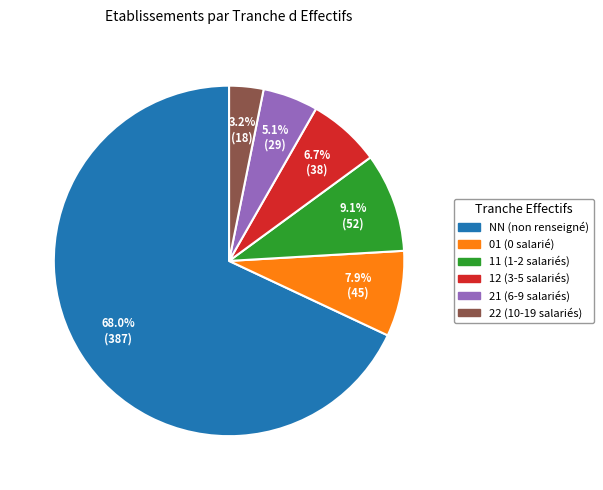

What percentage do 11 and 12 together represent?

15.8%